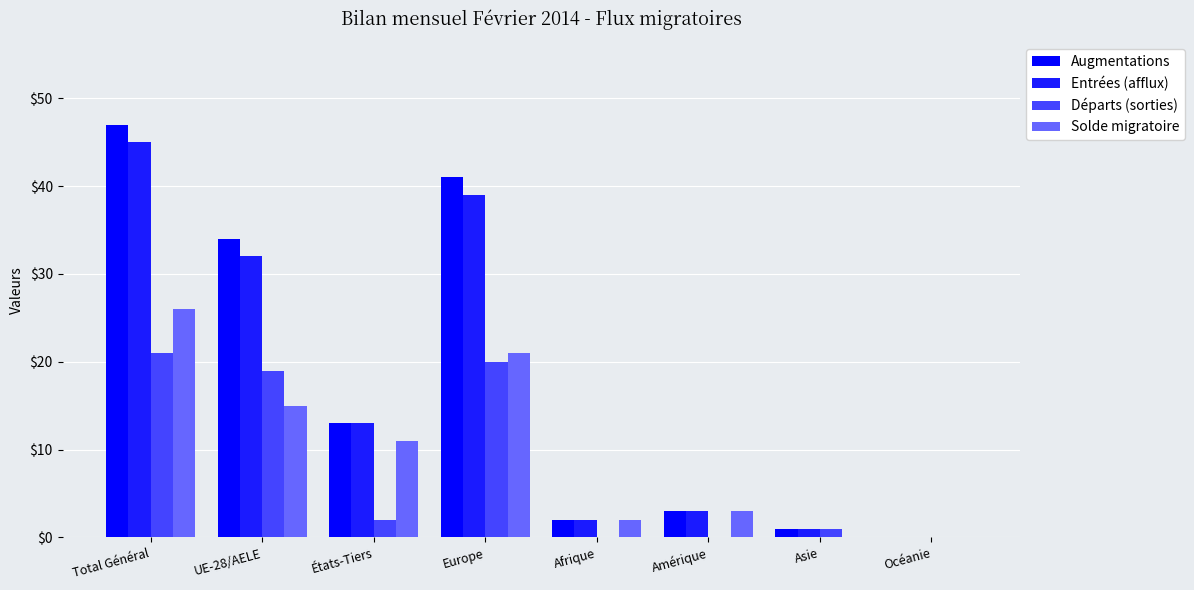

Count the number of categories in the chart.

8